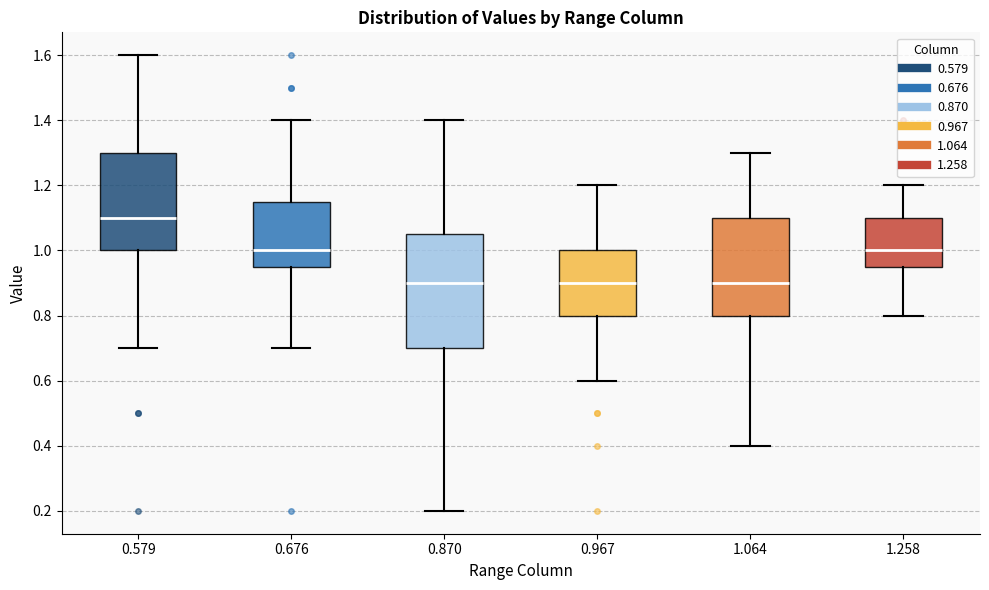

Reading left to right, read every box against the y-axis: the position of its median line, the range the box covers, and the ends of its whiskers. The values are not printed on the chart, so give them approximately, as read against the axis.

0.579: median 1.10, box 1.00 to 1.30, whiskers 0.70 to 1.60
0.676: median 1.00, box 0.96 to 1.16, whiskers 0.70 to 1.40
0.870: median 0.90, box 0.70 to 1.06, whiskers 0.20 to 1.40
0.967: median 0.90, box 0.80 to 1.00, whiskers 0.60 to 1.20
1.064: median 0.90, box 0.80 to 1.10, whiskers 0.40 to 1.30
1.258: median 1.00, box 0.96 to 1.10, whiskers 0.80 to 1.20